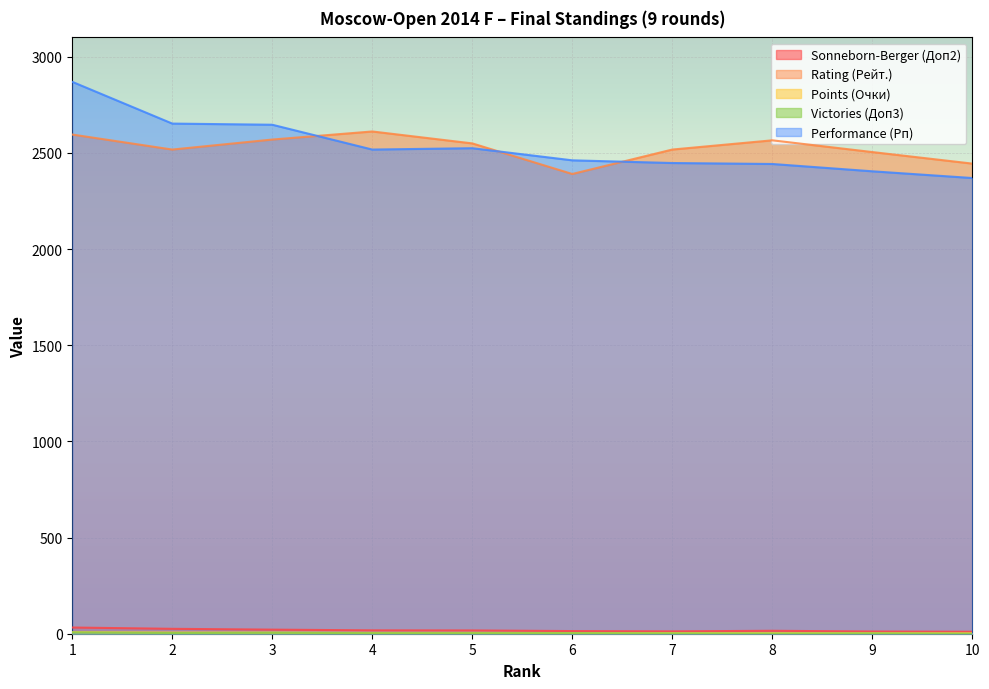

What is the greatest value displayed?

2869.0